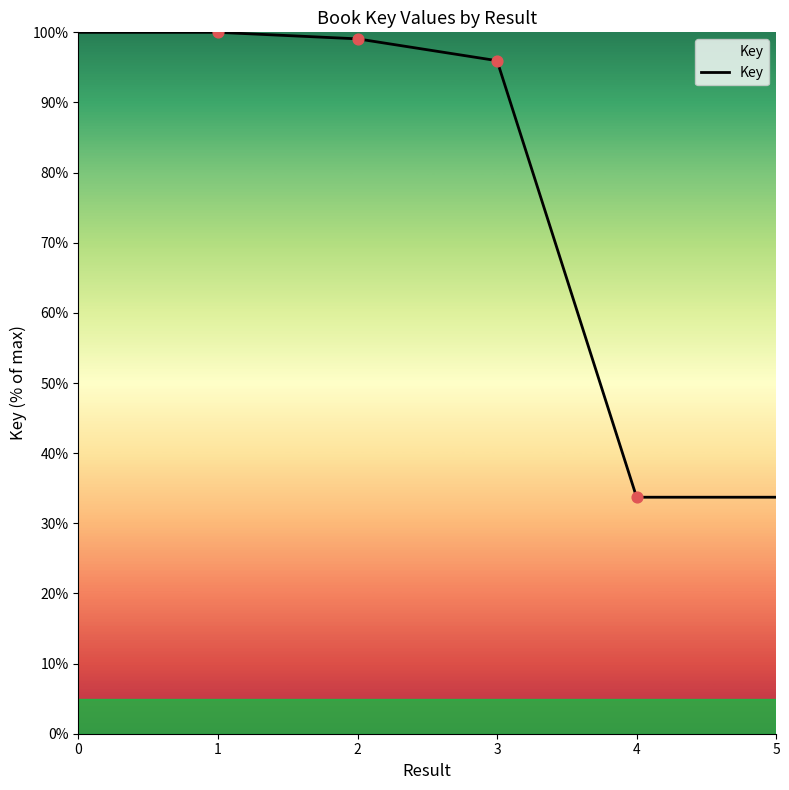

What is the change in value from 0 to 5?

-66.3